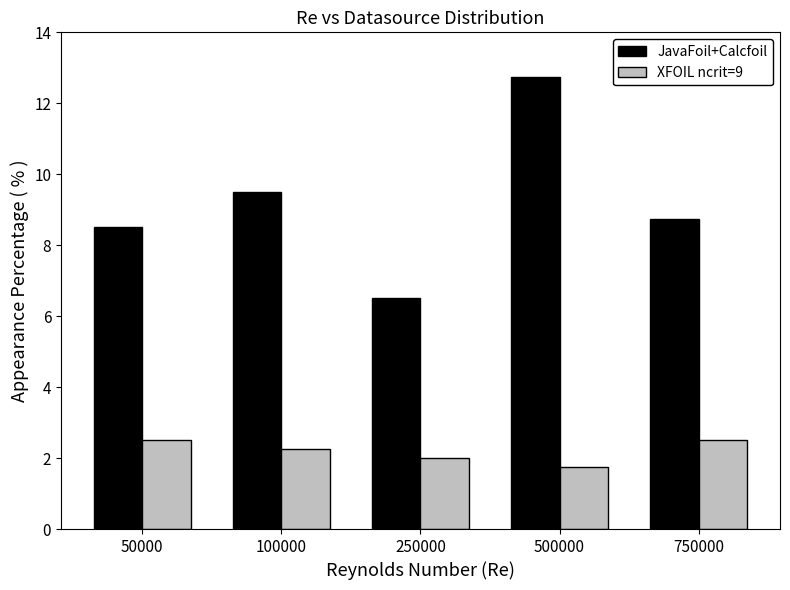

What is the smallest value displayed?

1.8